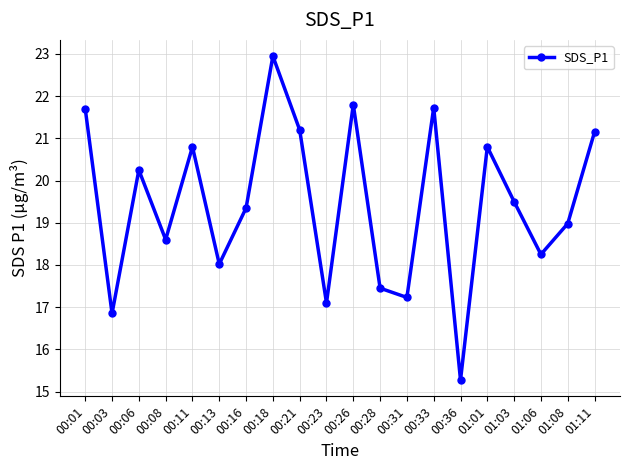

Which category has the highest value across all series?

00:18